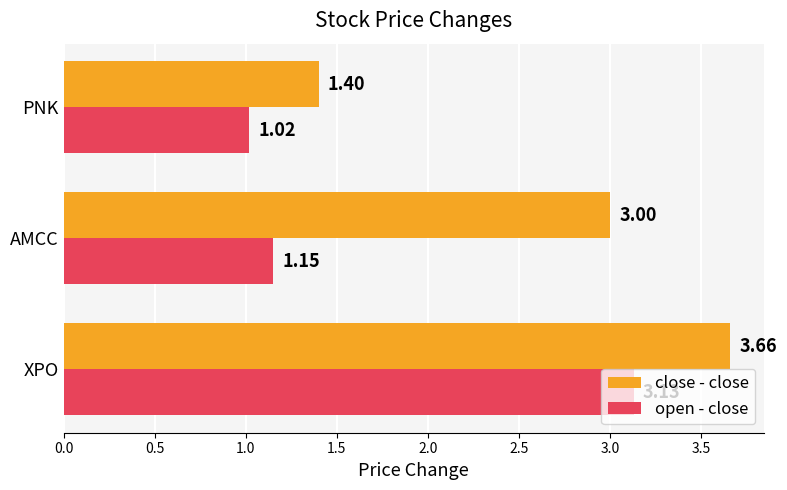

At XPO, list the series in order from largest to smallest.

close - close, open - close